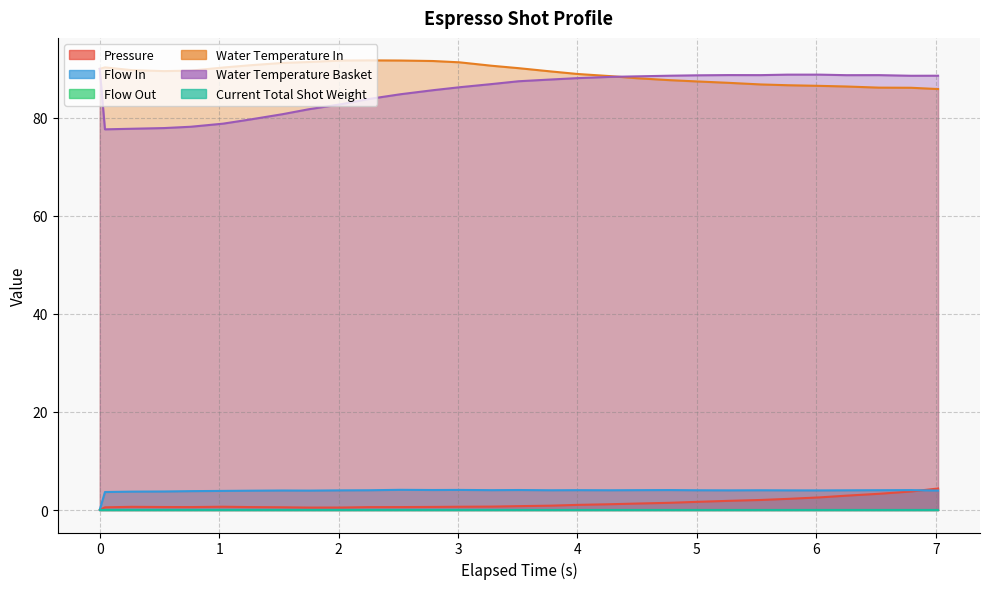

How many interior local valleys does the flow_in series have?

7